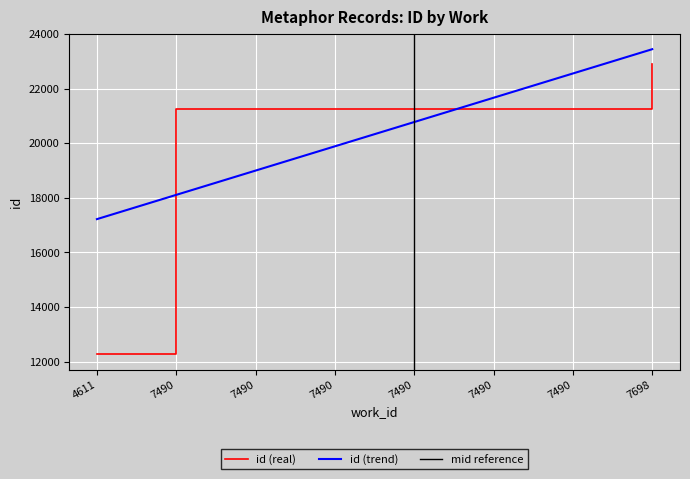

What is the average value?

20331